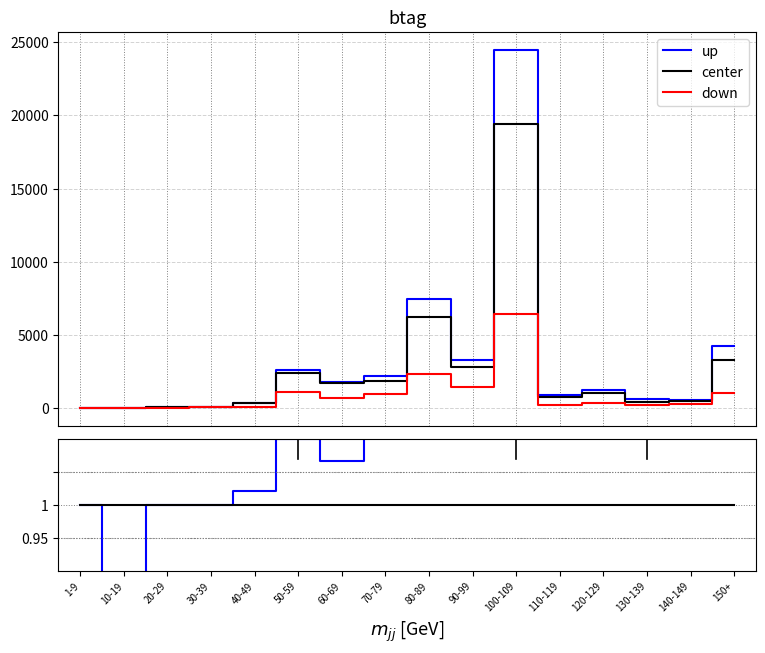

What is the sum of all center values?

16.0